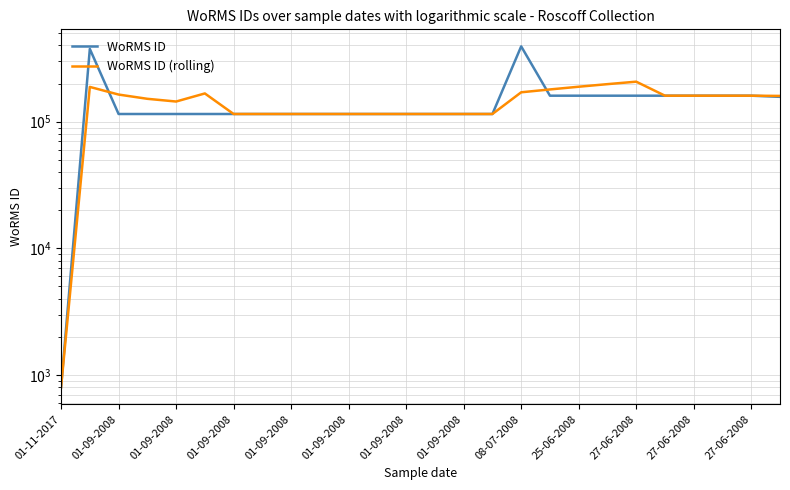

How many lines are shown in the chart?

2